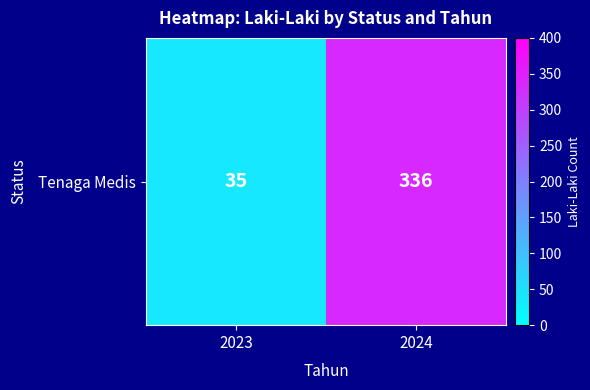

Count the number of data series in this chart.

1